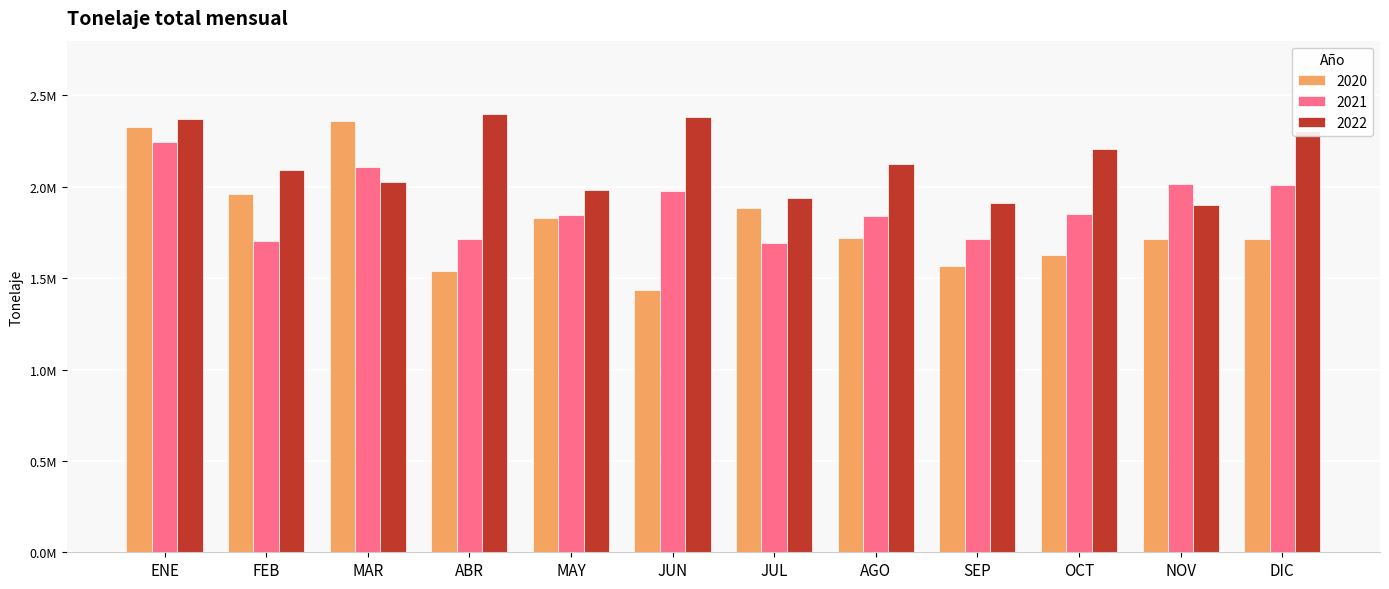

Does the chart contain stacked bars?

No